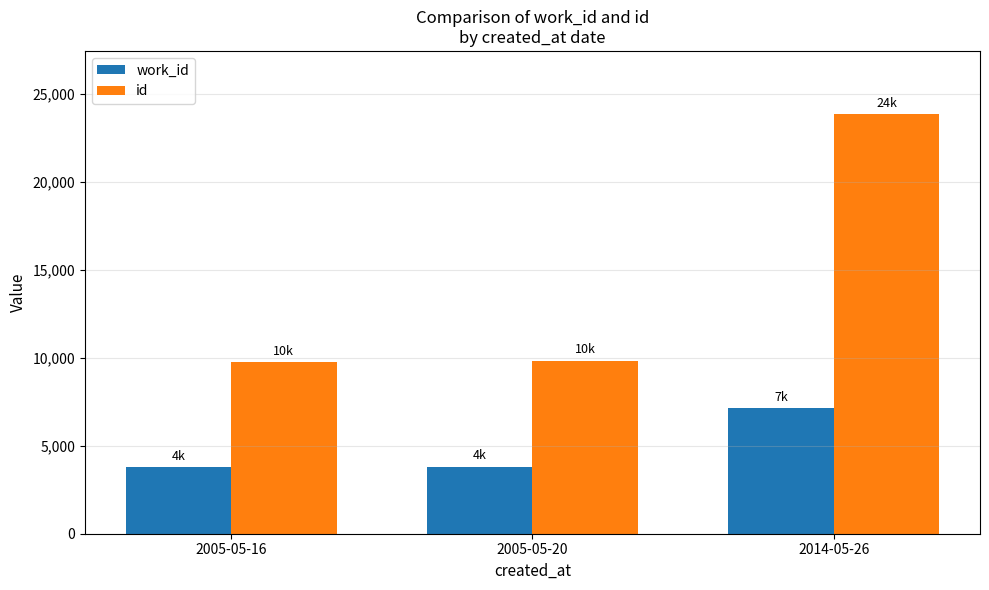

What is the greatest value displayed?

23861